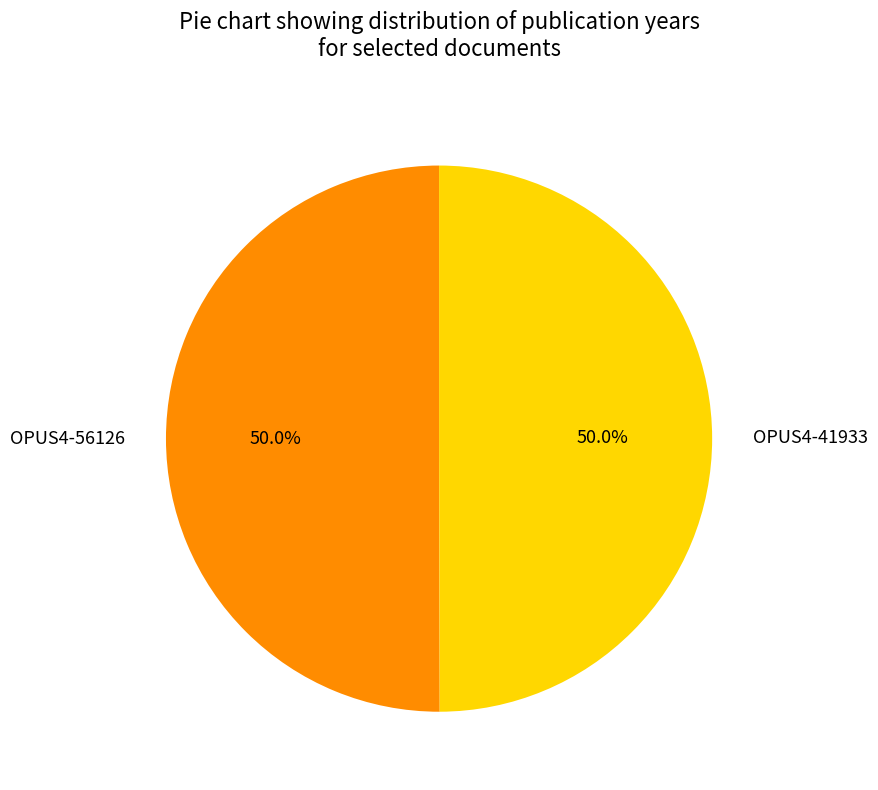

To the nearest percent, what portion does OPUS4-41933 represent?

50%